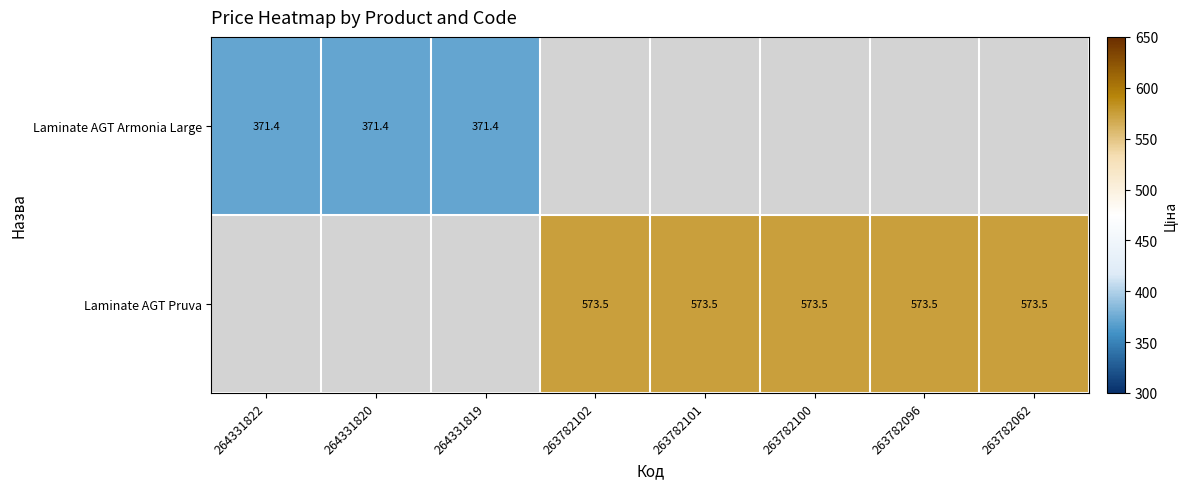

The Laminate AGT Armonia Large series shows 371.4 at 264331819. True or false?

True